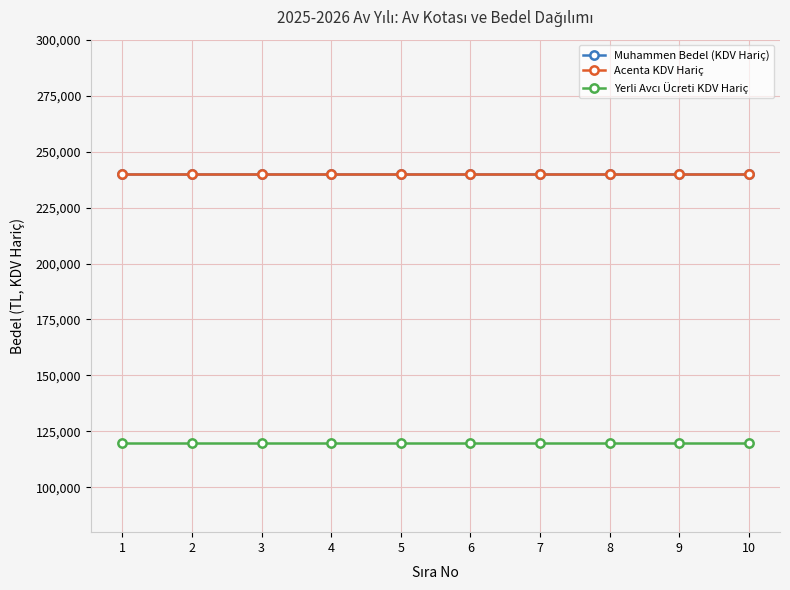

Does the chart have visible grid lines?

Yes